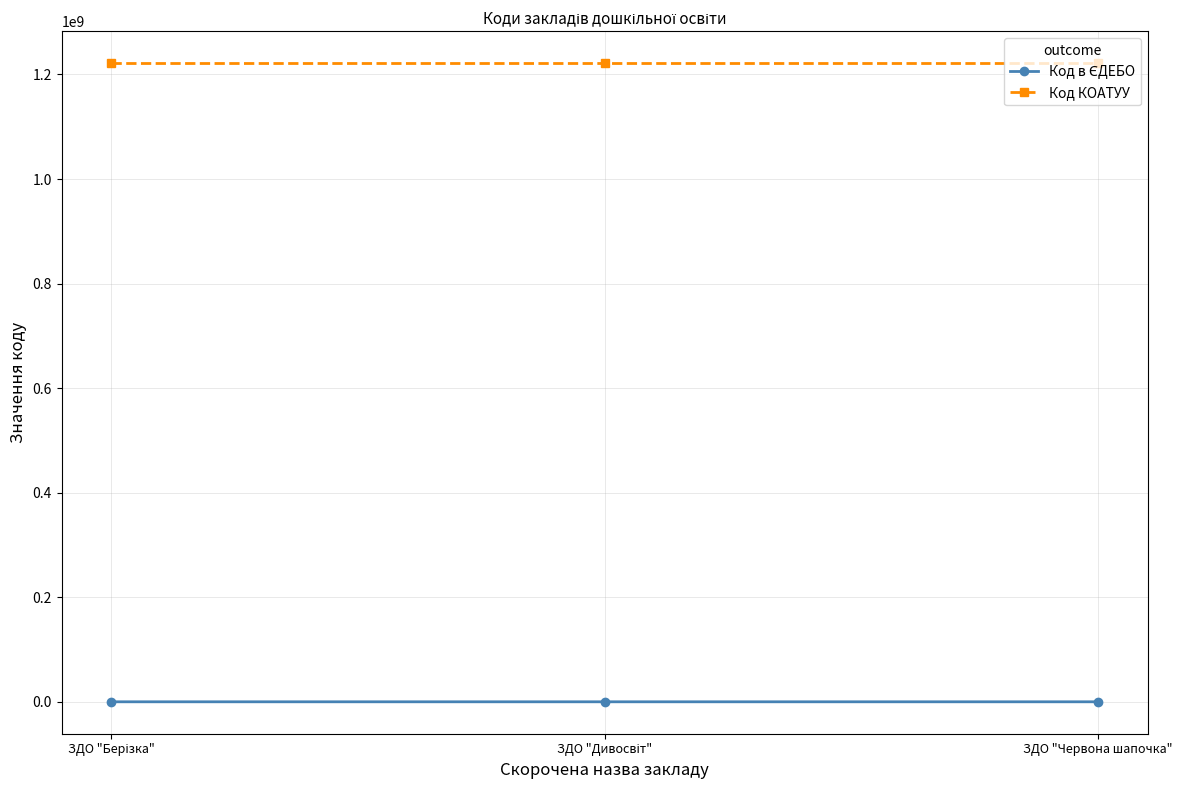

Which series has the largest total across all categories?

Код КОАТУУ